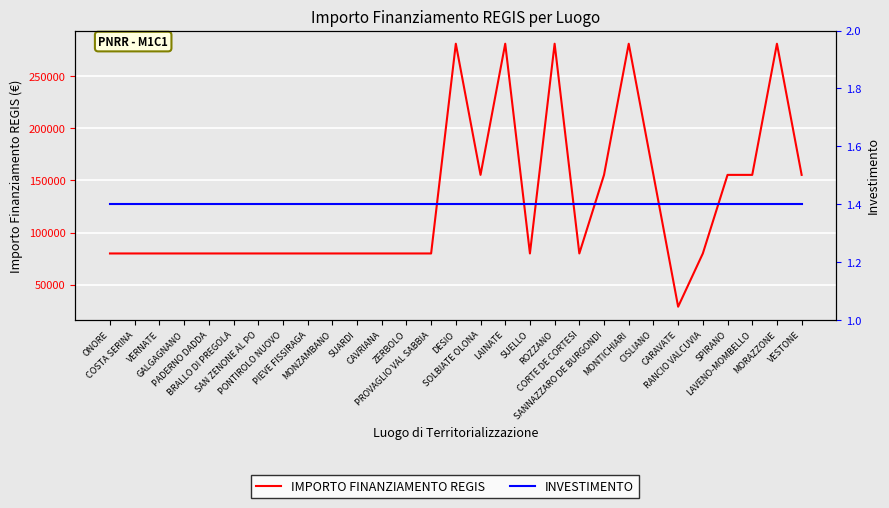

At which category does the chart reach its minimum across all series?

ONORE